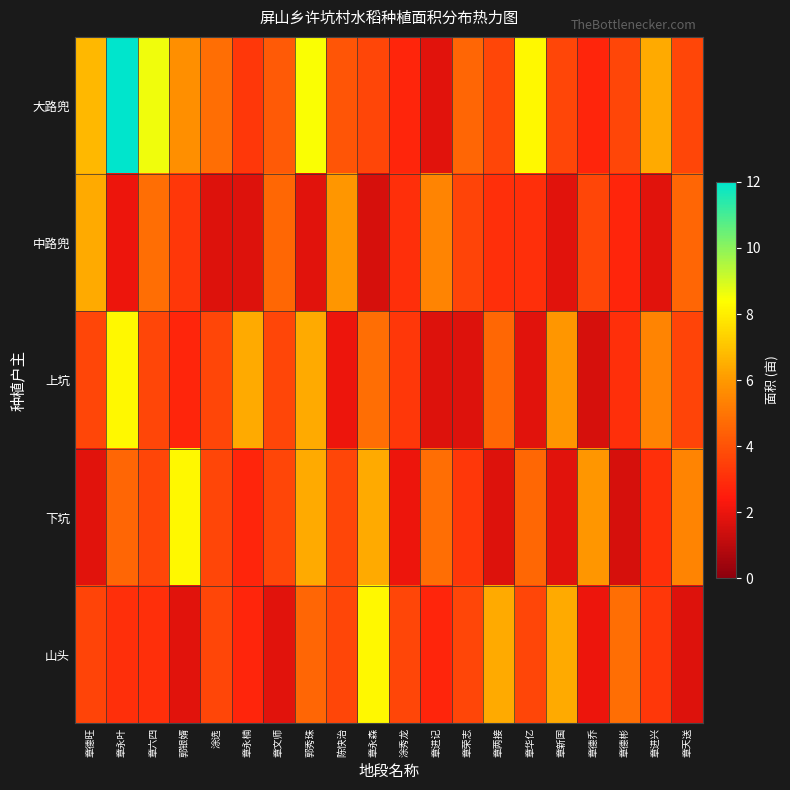

What is the minimum value shown in the chart?

1.6